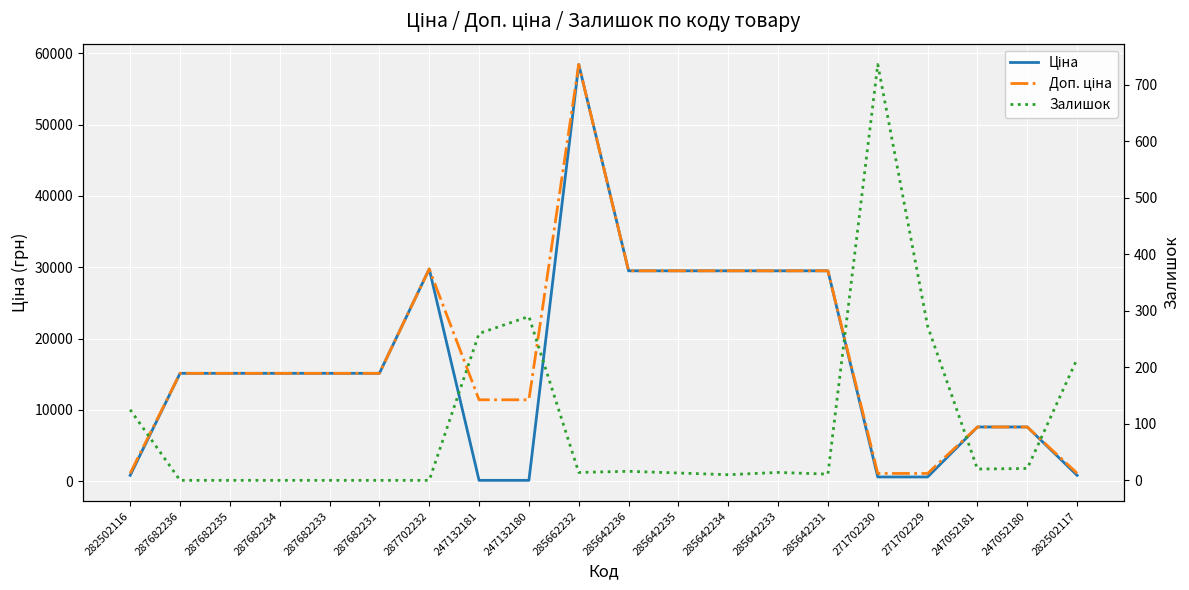

Between 287682235 and 285662232, which series saw the biggest shift?

Ціна